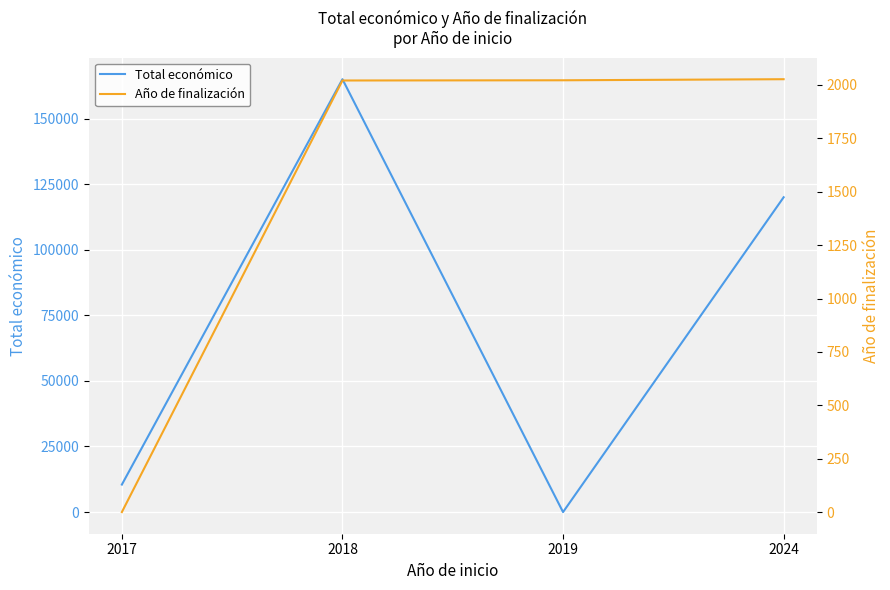

After their last crossing, which series has the higher values: Total económico or Año de finalización?

Total económico